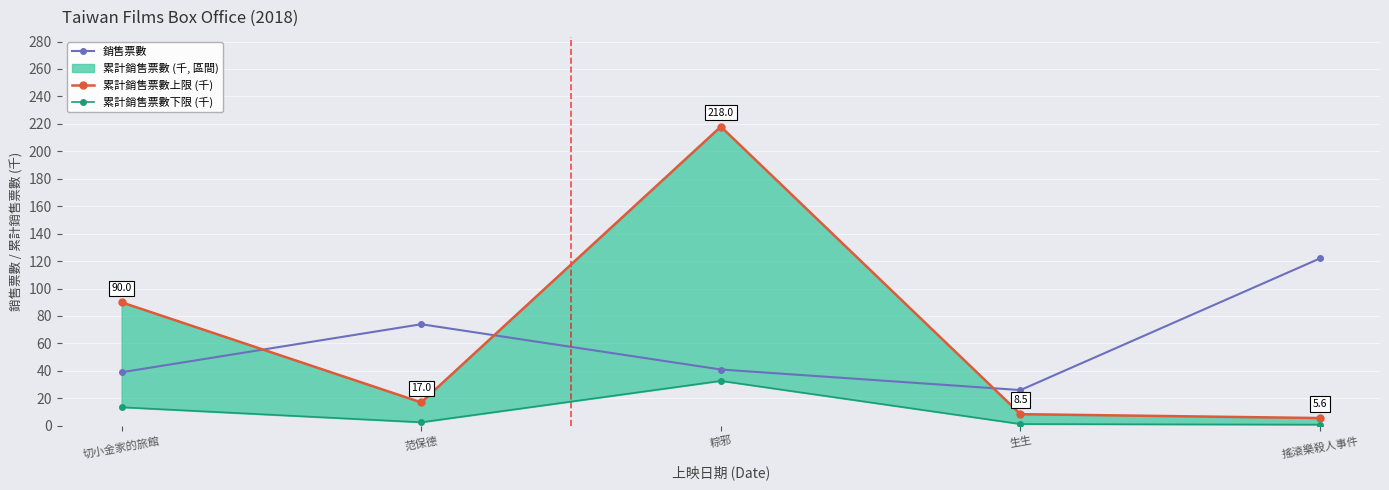

True or false: 銷售票數 has more than 2 points higher than both neighbors.

False